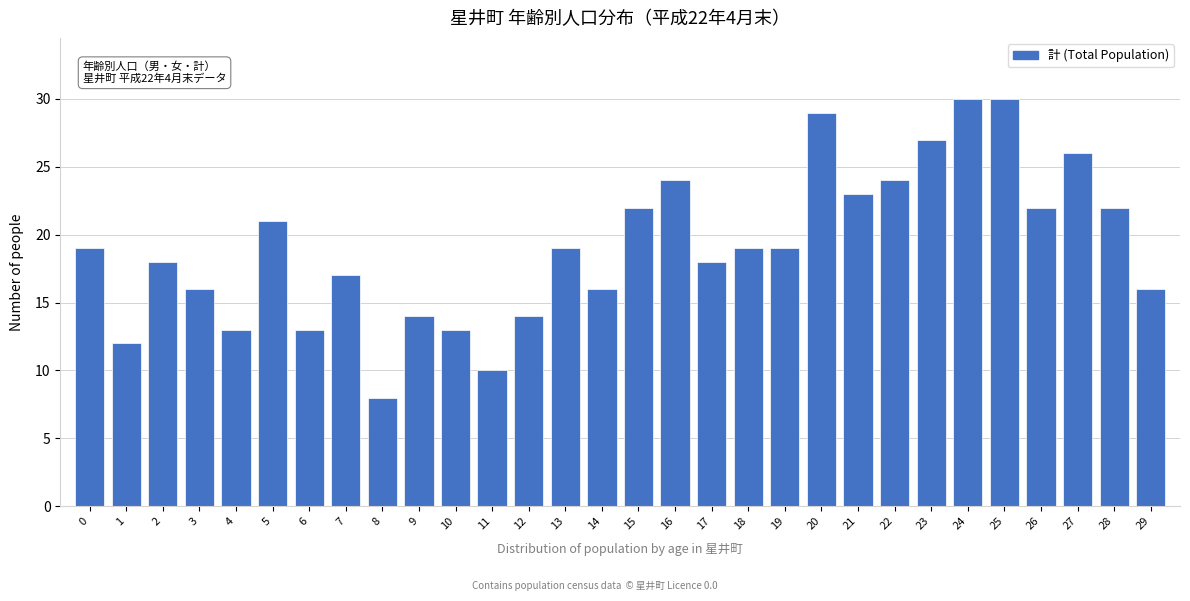

Reading left to right, extract all data points from this chart.

19	12	18	16	13	21	13	17	8	14	13	10	14	19	16	22	24	18	19	19	29	23	24	27	30	30	22	26	22	16